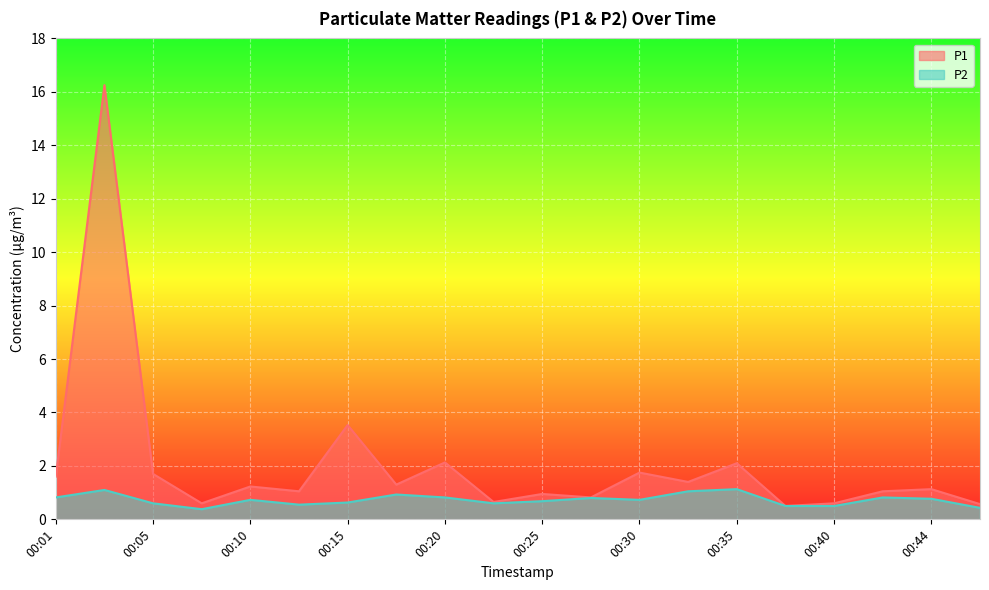

What is the value of the P1 point at the 11th from the left?

0.9